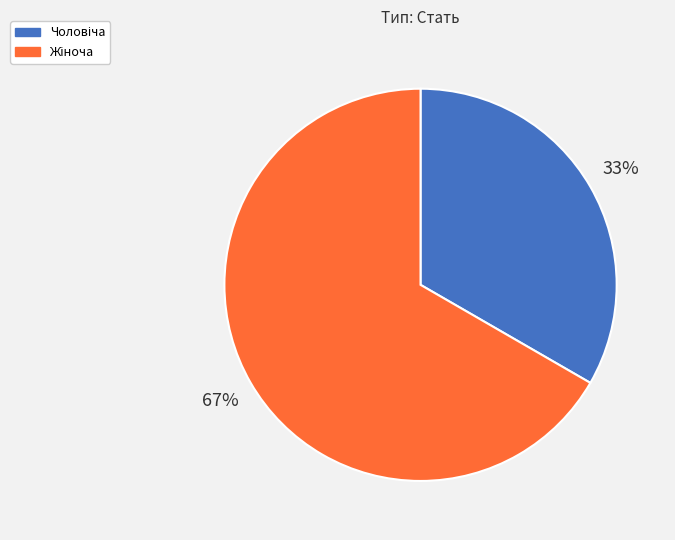

Is there any slice that represents more than half of the pie?

Yes